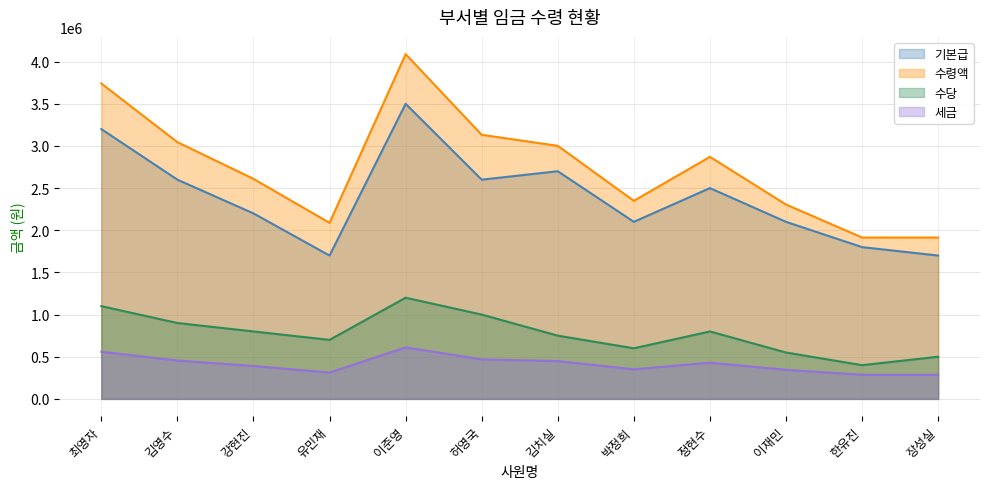

True or false: 수당 and 세금 cross at least once.

False